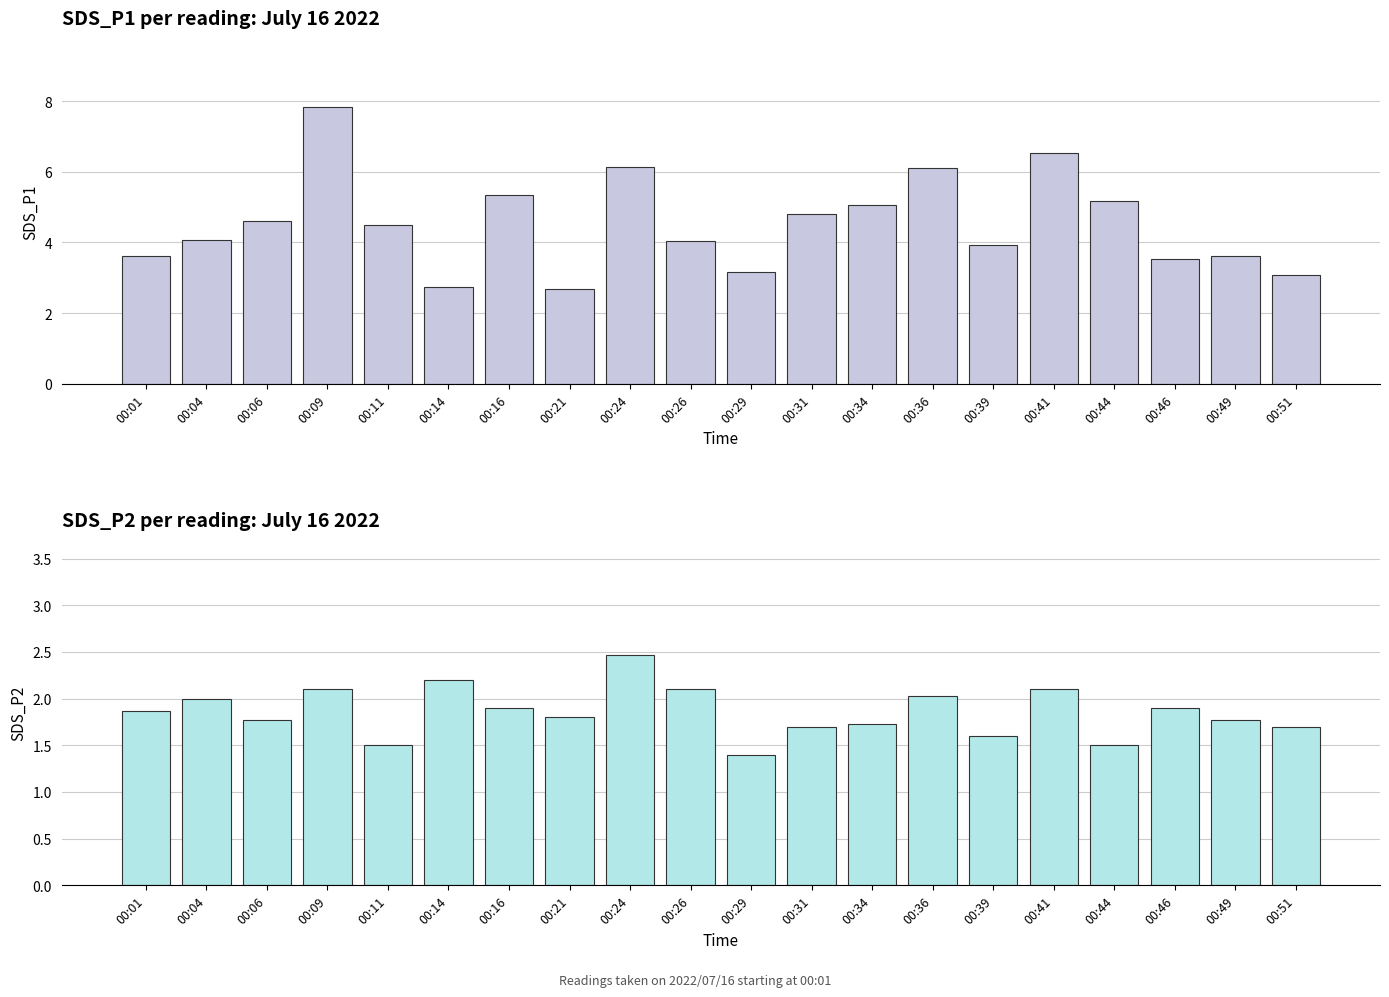

Reading right to left, what are all the values shown in this chart?

Avg SDS_P1: 00:51=3.1	00:49=3.6	00:46=3.5	00:44=5.2	00:41=6.5	00:39=3.9	00:36=6.1	00:34=5.1	00:31=4.8	00:29=3.2	00:26=4.0	00:24=6.1	00:21=2.7	00:16=5.3	00:14=2.7	00:11=4.5	00:09=7.8	00:06=4.6	00:04=4.1	00:01=3.6
Avg SDS_P2: 00:51=1.7	00:49=1.8	00:46=1.9	00:44=1.5	00:41=2.1	00:39=1.6	00:36=2.0	00:34=1.7	00:31=1.7	00:29=1.4	00:26=2.1	00:24=2.5	00:21=1.8	00:16=1.9	00:14=2.2	00:11=1.5	00:09=2.1	00:06=1.8	00:04=2.0	00:01=1.9